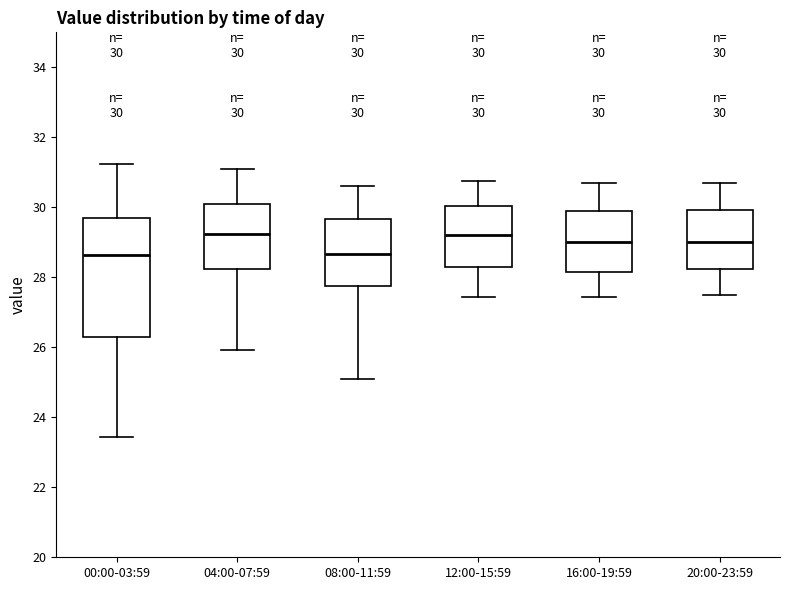

Comparing the boxes themselves (not the whiskers), which one is the tallest?

00:00-03:59